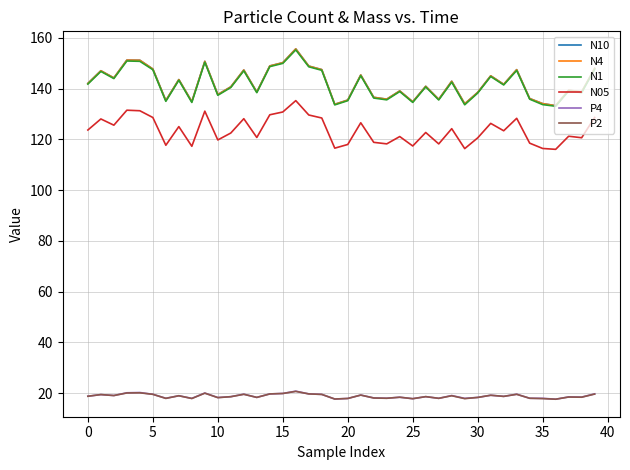

Which series has the largest range (max minus min)?

N10